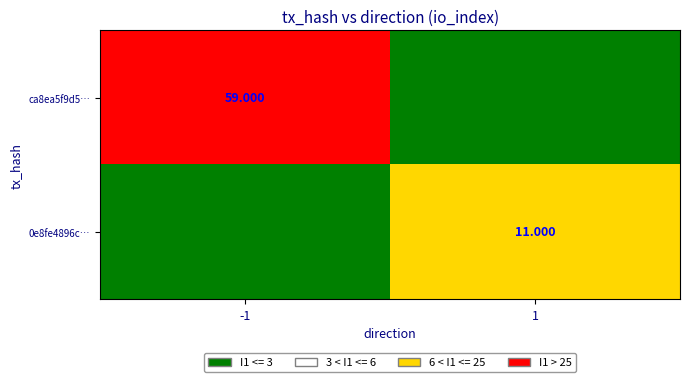

Rank the series at 1 from highest to lowest value.

0e8fe4896c…, ca8ea5f9d5…